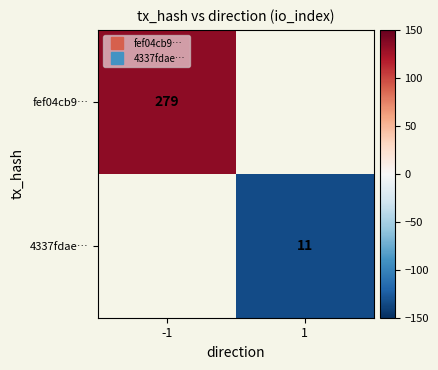

List the labels in order of 4337fdae… value, largest first.

-1, 1